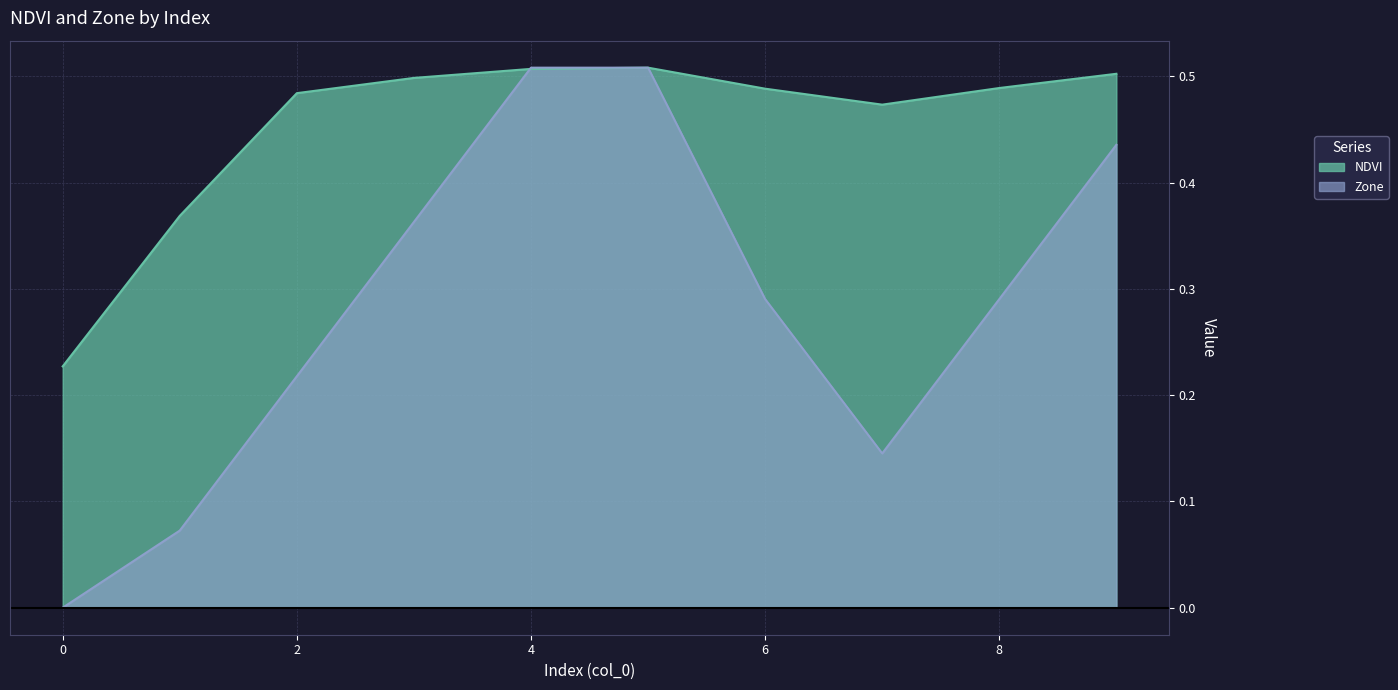

Is it true that Zone equals 0.2 at 2?

True